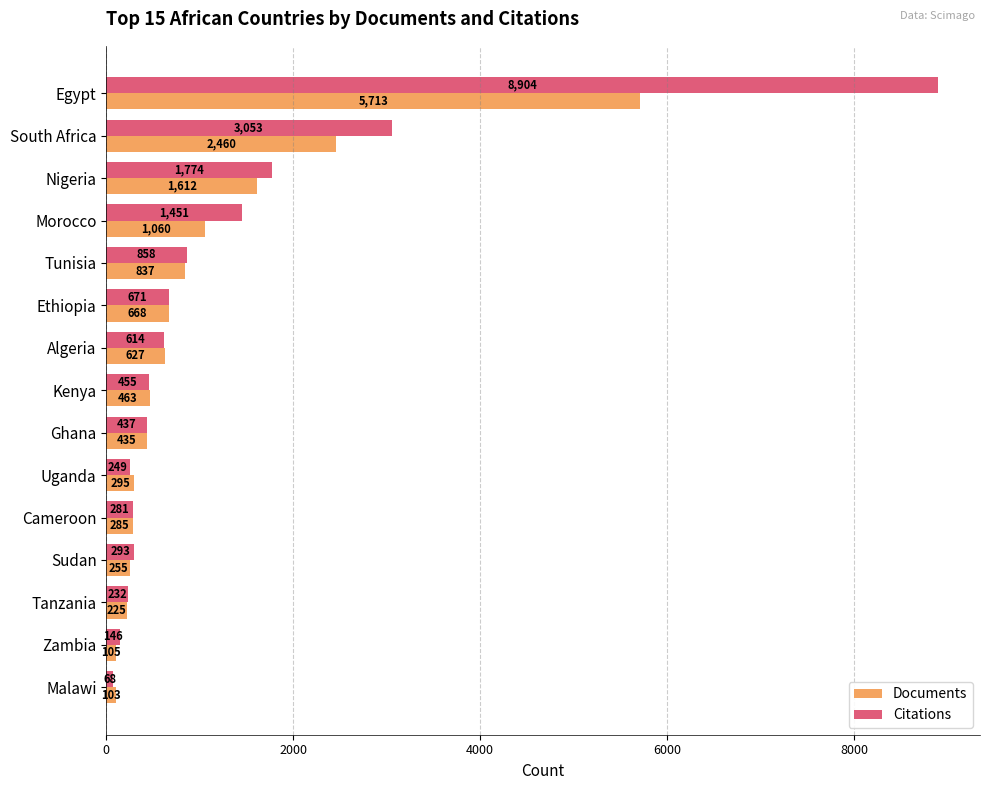

What is the sum of all Citations values?

19486